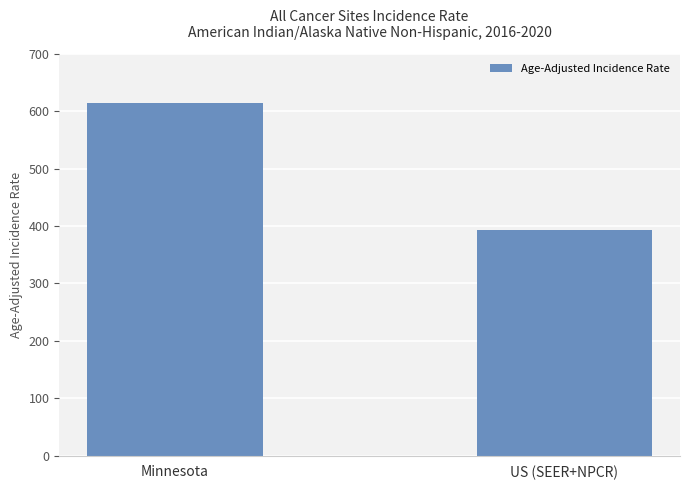

What is the label of the 1st bar from the left?

Minnesota